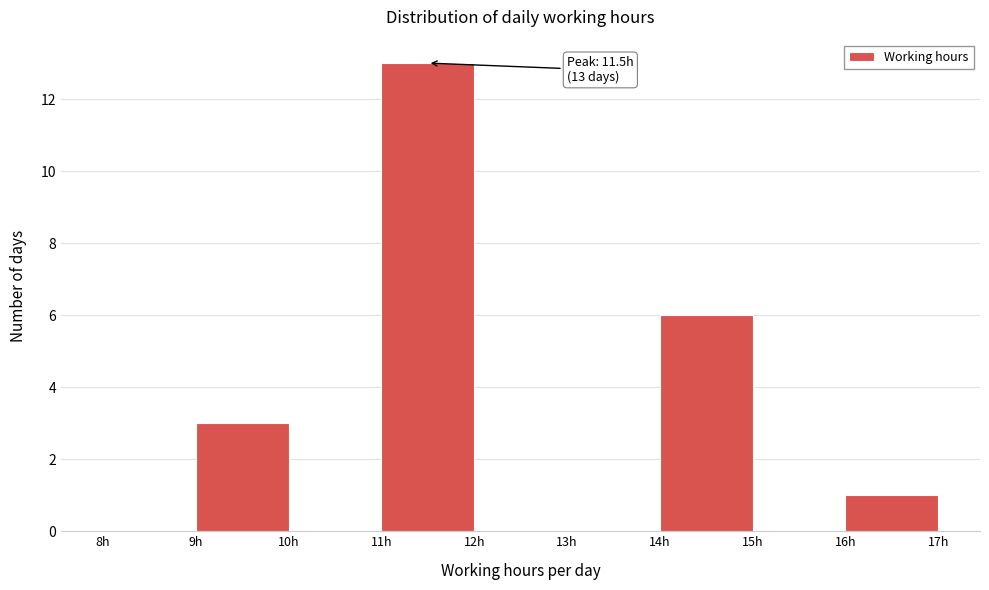

Over which range of the x-axis is the bar tallest?

11 to 12